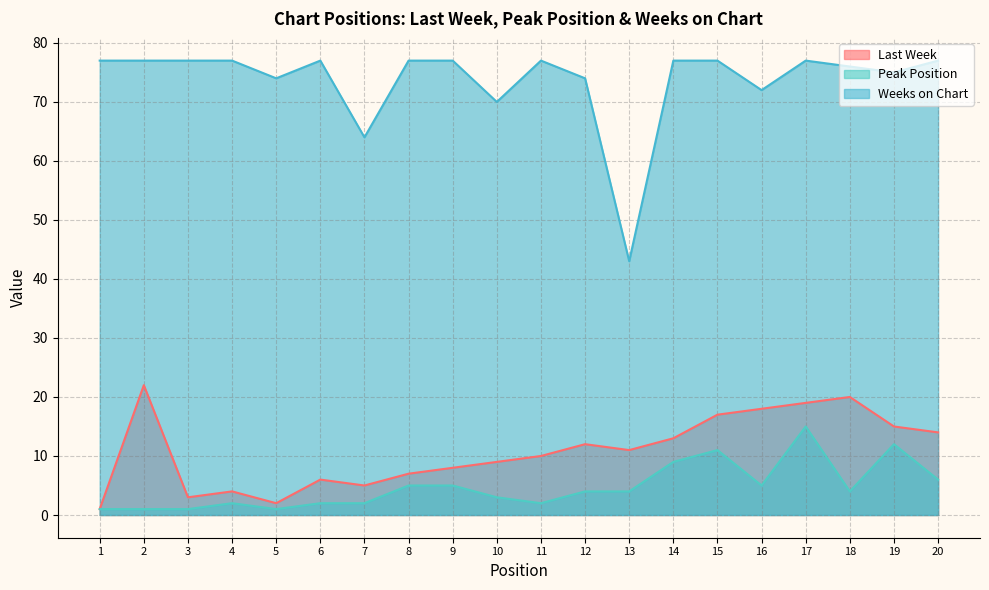

In Peak Position, how many points are lower than both neighbors (excluding endpoints)?

4